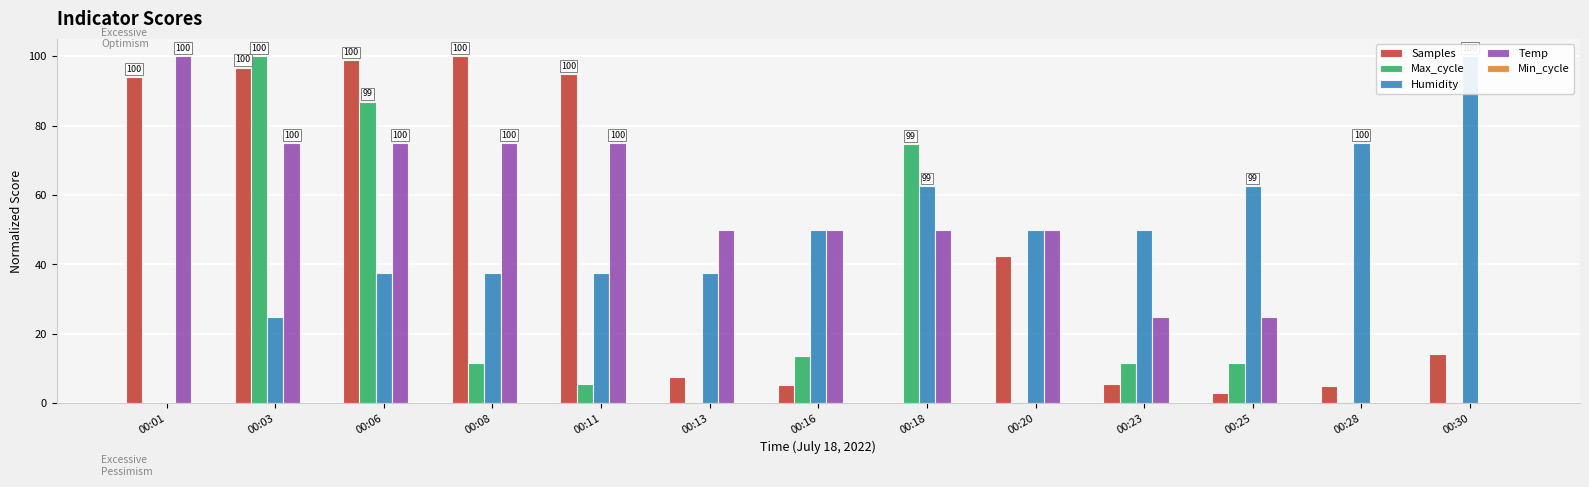

What is the value of the Humidity bar at the 5th from the left?

37.5